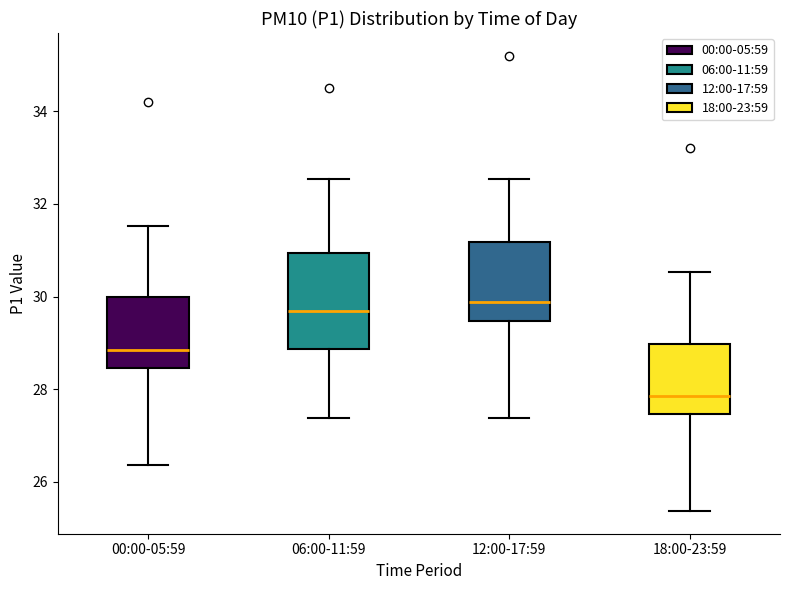

Where is the lower edge of the box for 06:00-11:59 on the y-axis? The values are not printed on the chart, so give them approximately, as read against the axis.

28.8